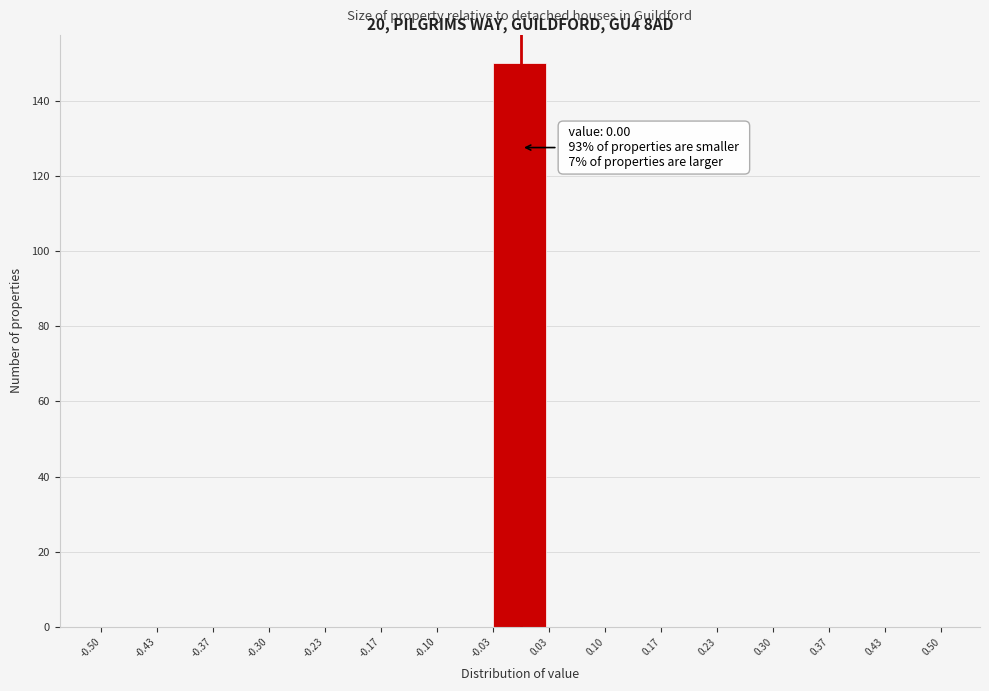

Which range on the x-axis has the tallest bar?

-0.03 to 0.03